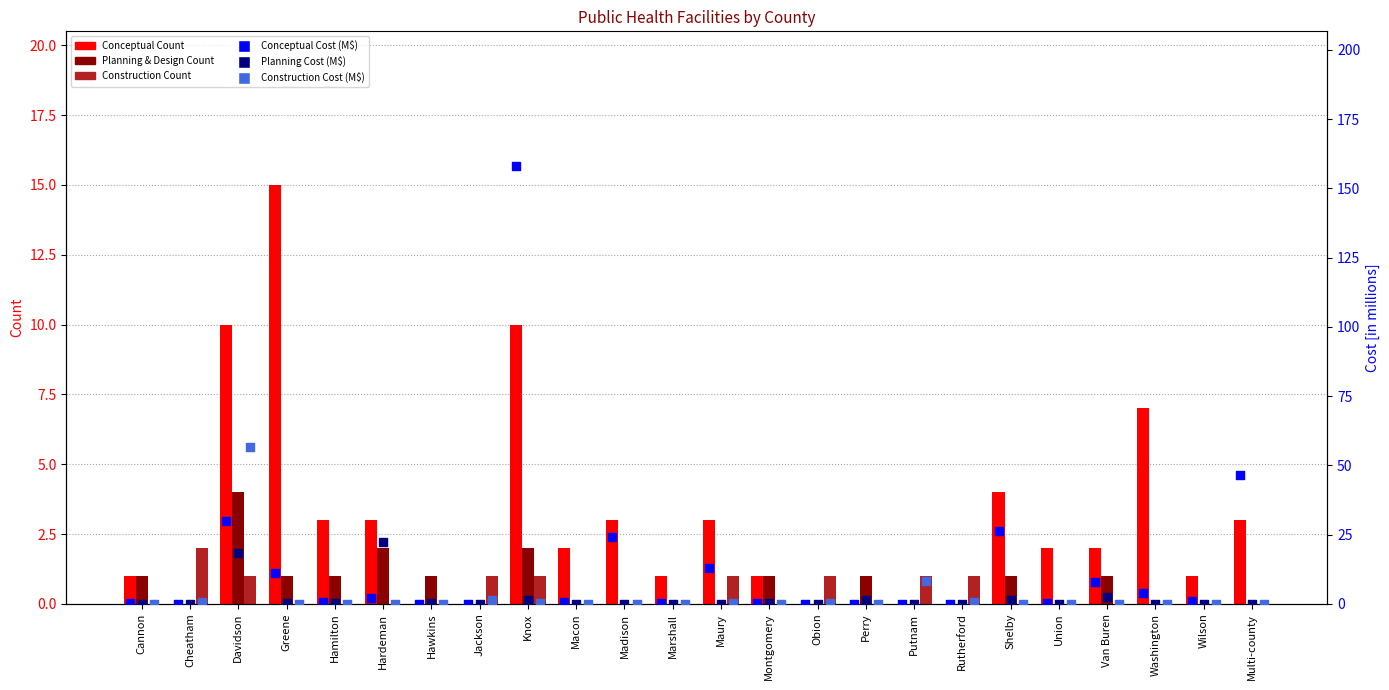

Is the value of Construction Cost (M$) at Multi-county greater than the value of Conceptual Cost (M$) at Van Buren?

No